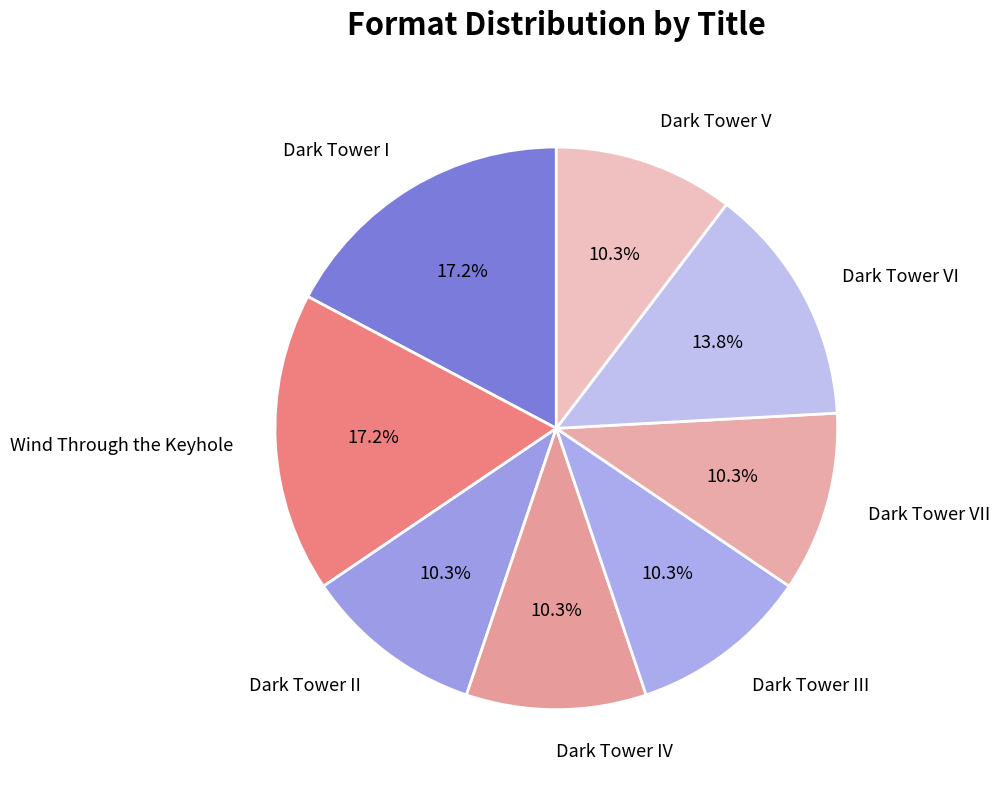

Is Dark Tower II the majority of the pie?

No